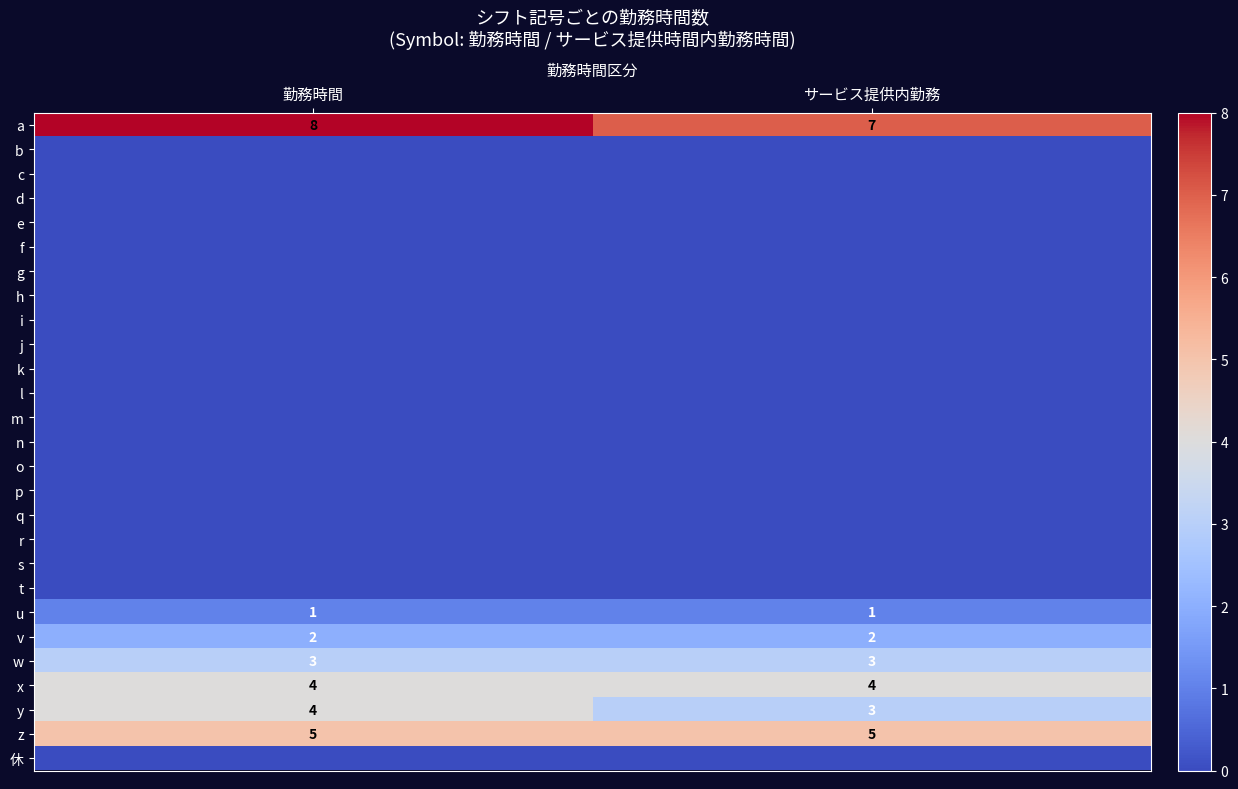

Is the value of v at 勤務時間 greater than the value of z at 勤務時間?

No